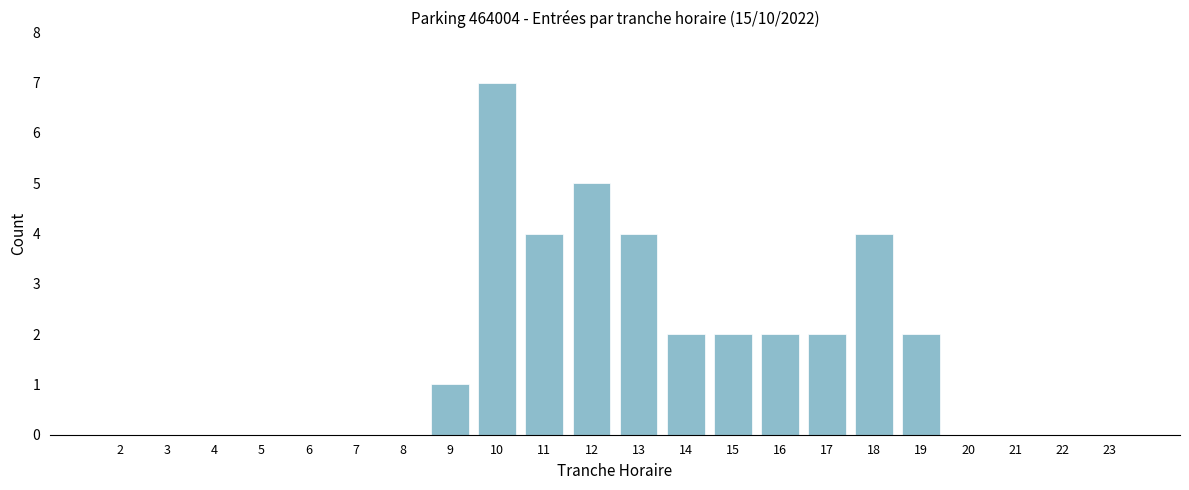

Reading left to right, transcribe all the data shown in this chart.

2=0	3=0	4=0	5=0	6=0	7=0	8=0	9=1	10=7	11=4	12=5	13=4	14=2	15=2	16=2	17=2	18=4	19=2	20=0	21=0	22=0	23=0